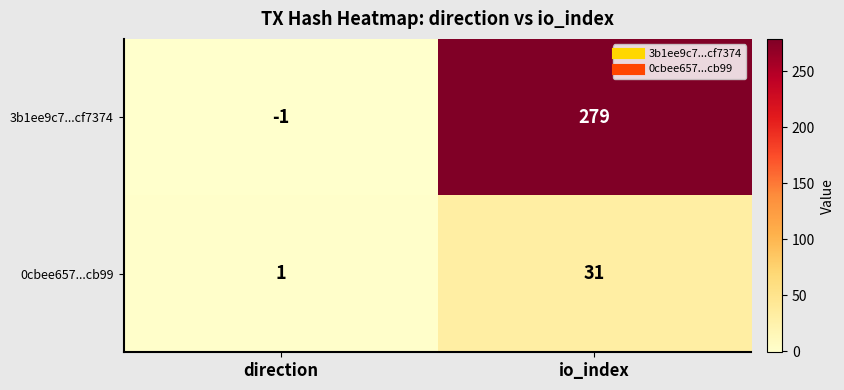

What is the maximum value shown in the chart?

279